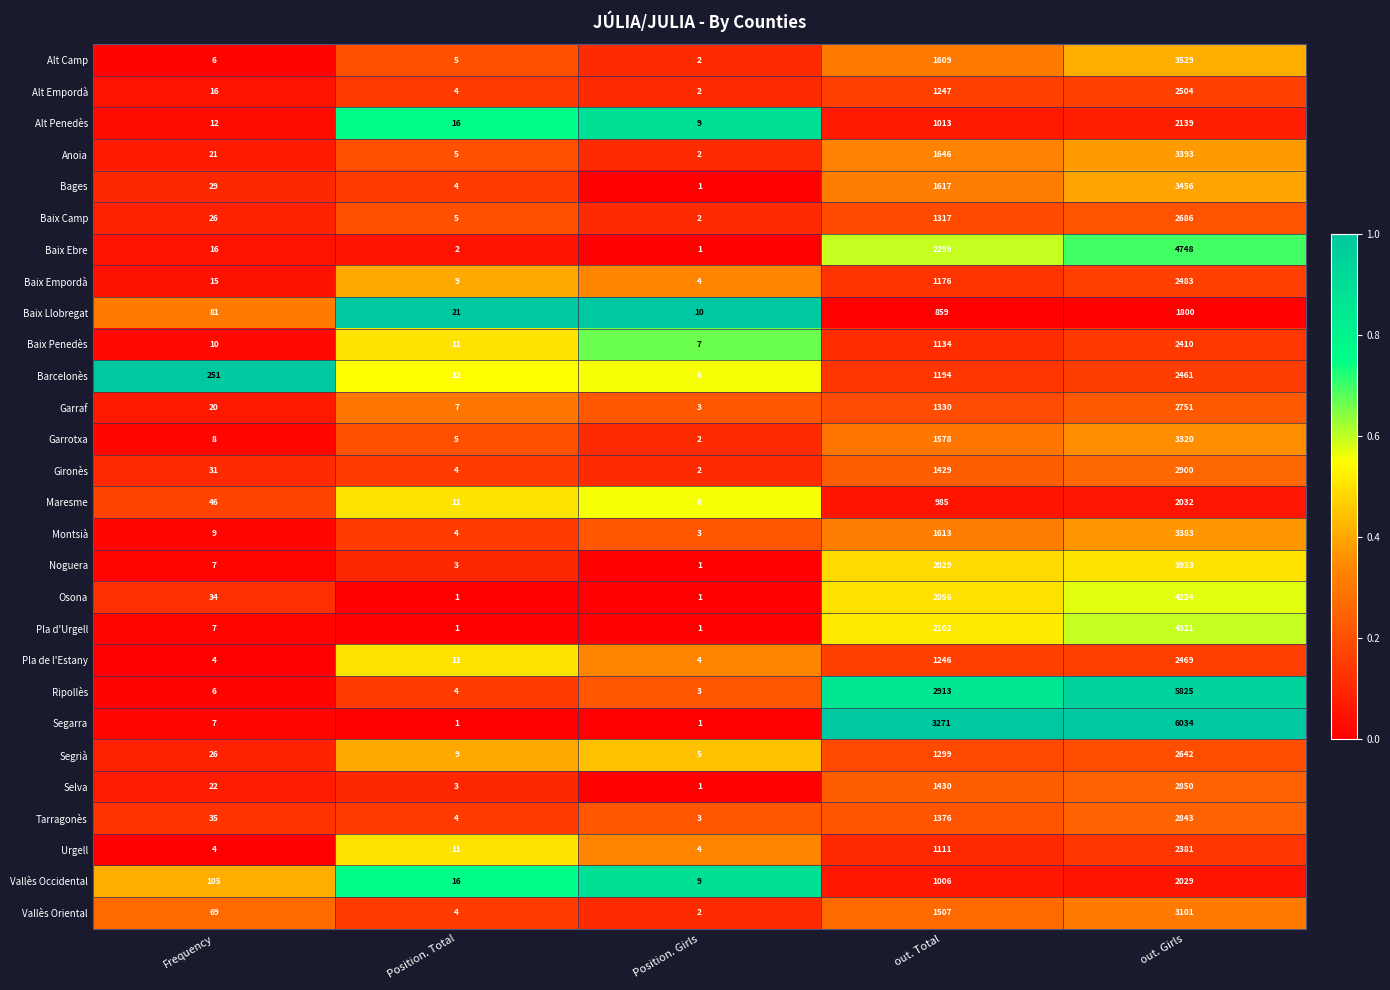

What is the sum of all Segarra values?

9314